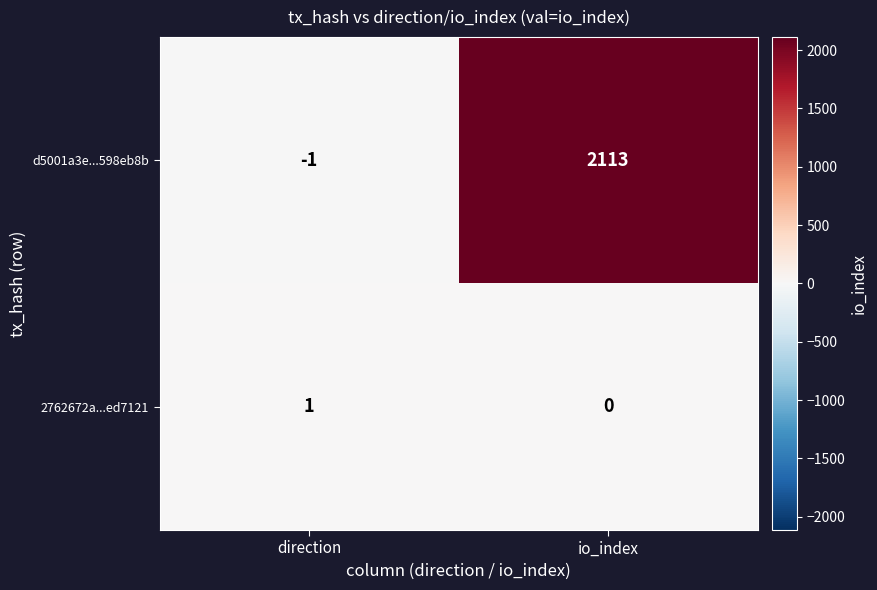

Read the d5001a3e...598eb8b value at io_index.

2113